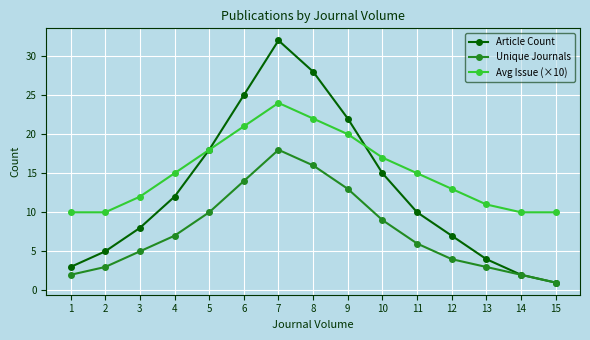

What is the value of the Article Count point at the 5th from the left?

18